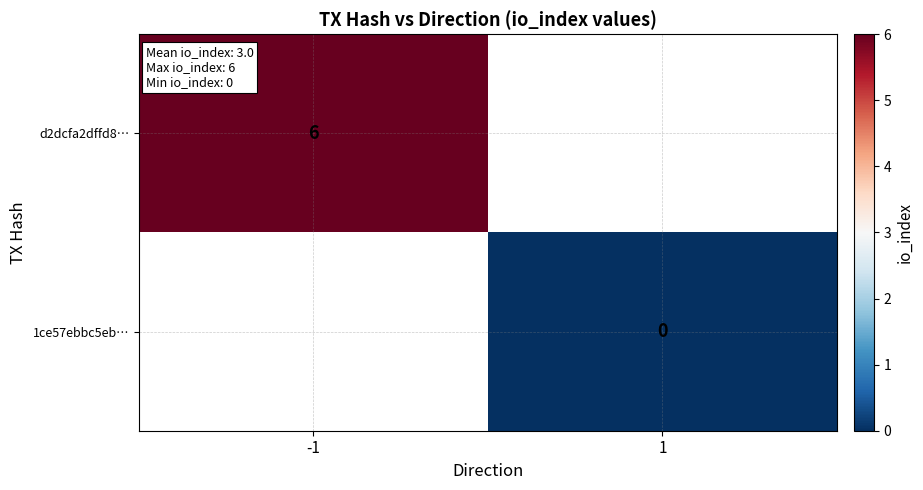

Which category has the lowest value in the 1ce57ebbc5eb… series?

-1